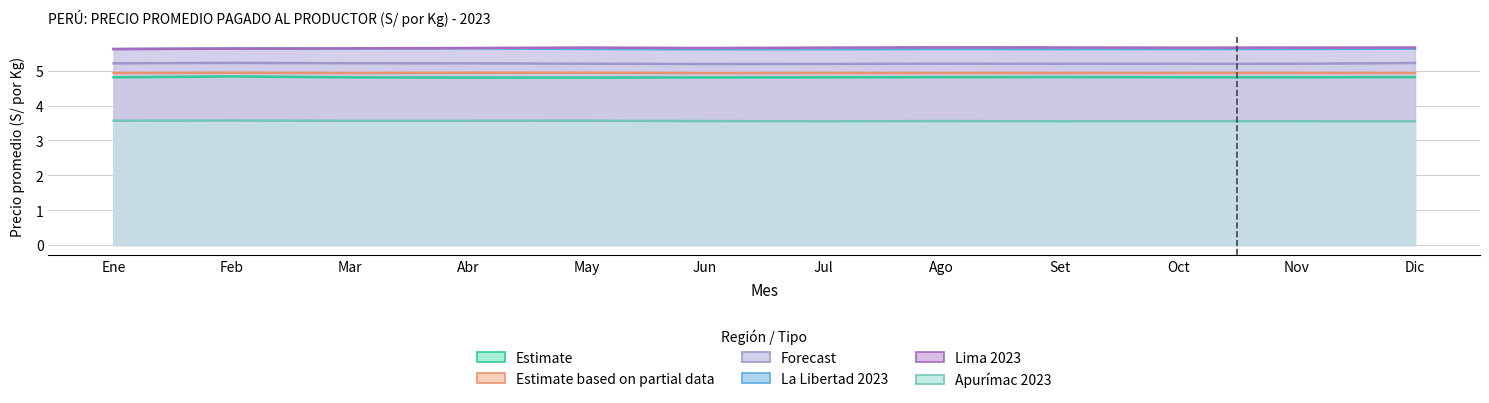

What is the average value of the La Libertad 2023 series?

5.6